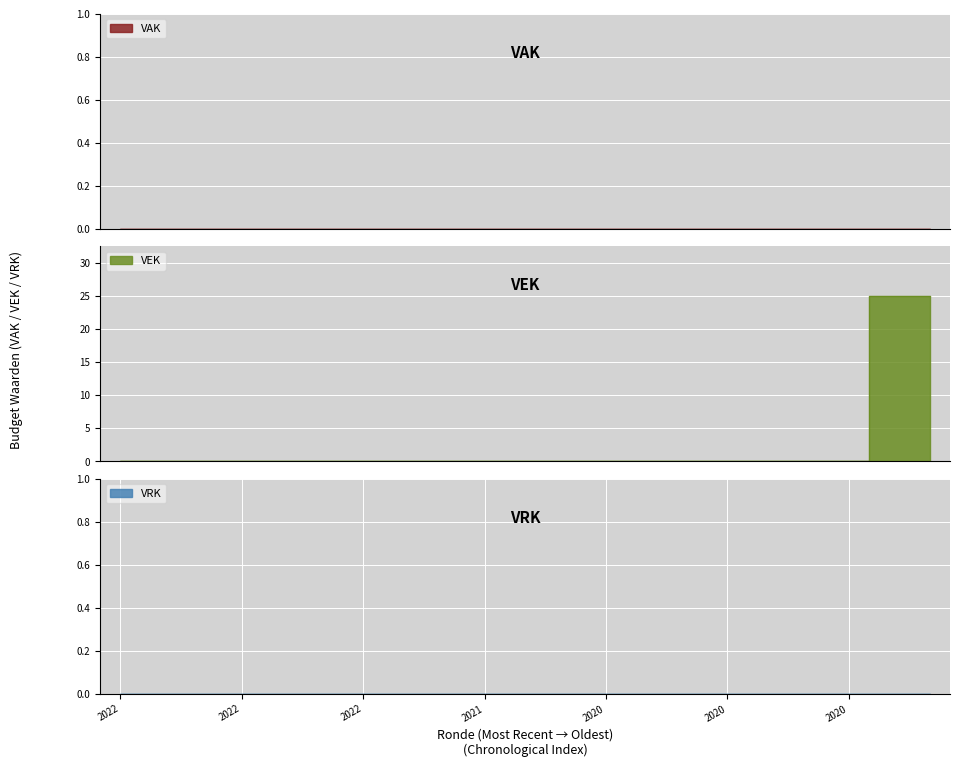

Which series has the largest range (max minus min)?

VEK